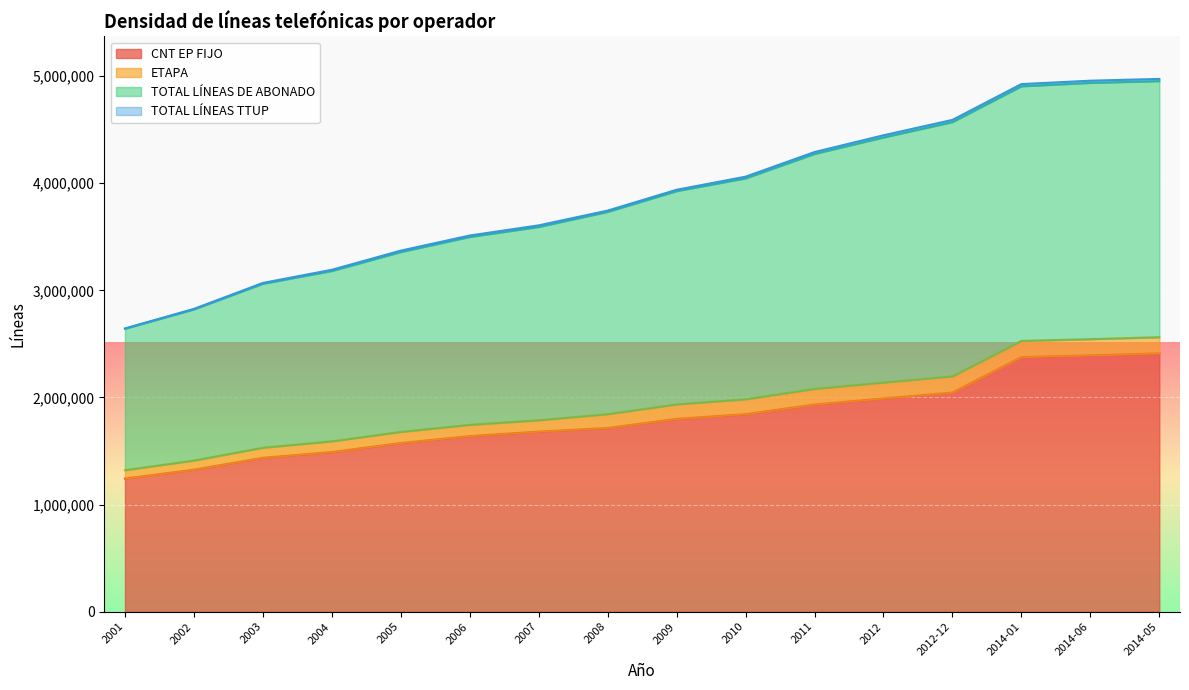

True or false: TOTAL LÍNEAS DE ABONADO and CNT EP FIJO cross at least once.

False